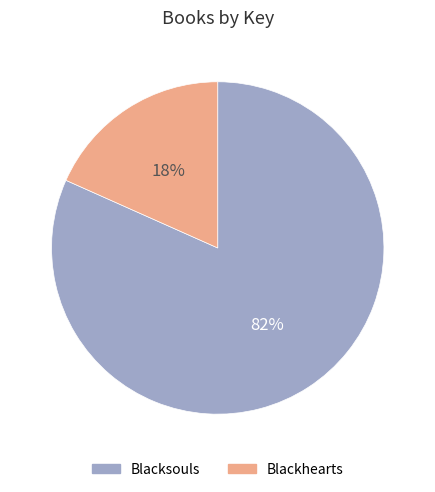

To the nearest percent, what portion does Blacksouls represent?

82%